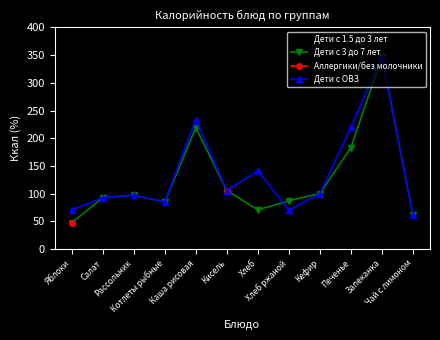

Which series changed the most between Салат and Чай с лимоном?

Дети с 3 до 7 лет